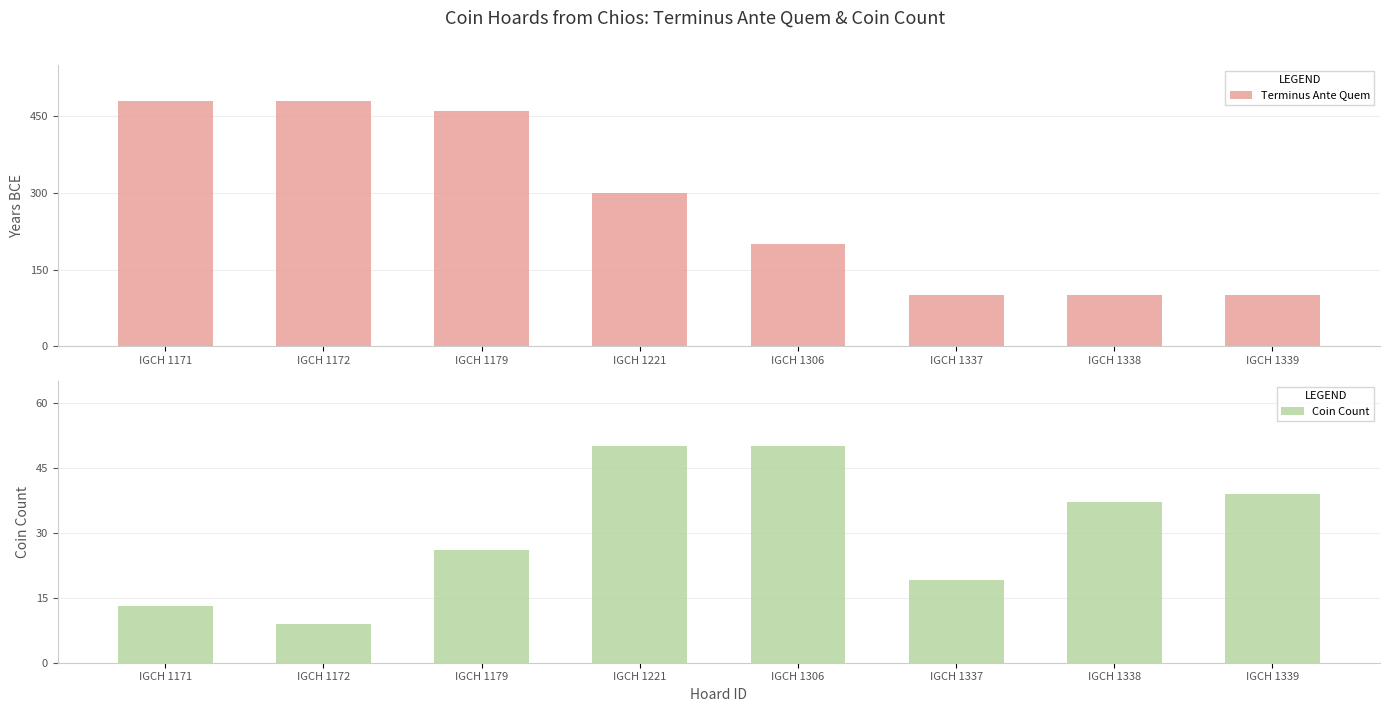

Which series has the largest total across all categories?

Terminus Ante Quem